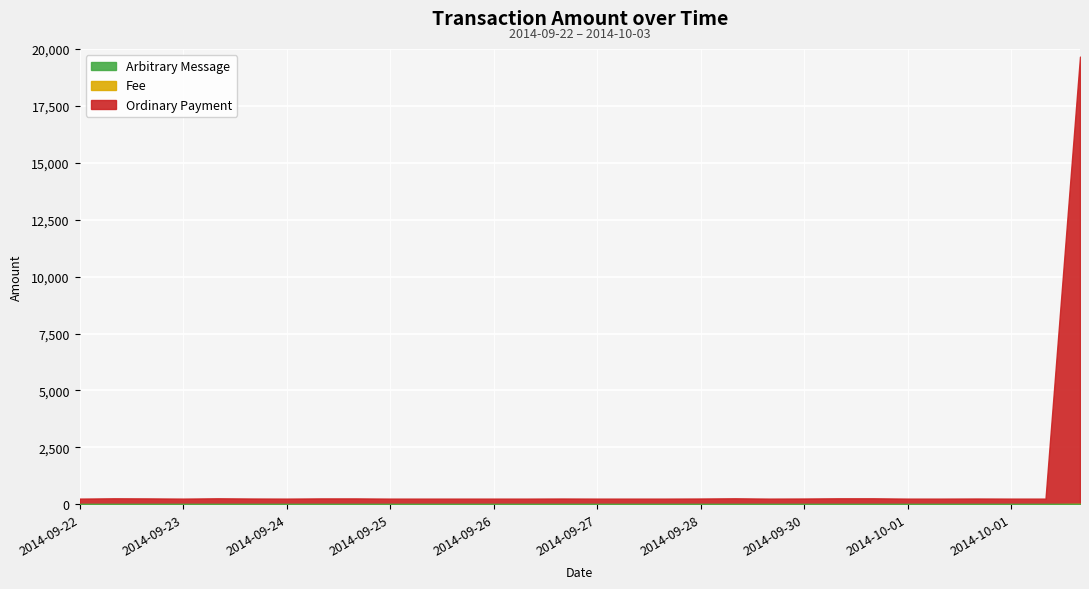

Is the value of Arbitrary Message at 2014-09-22 greater than the value of Ordinary Payment at 2014-09-30?

No